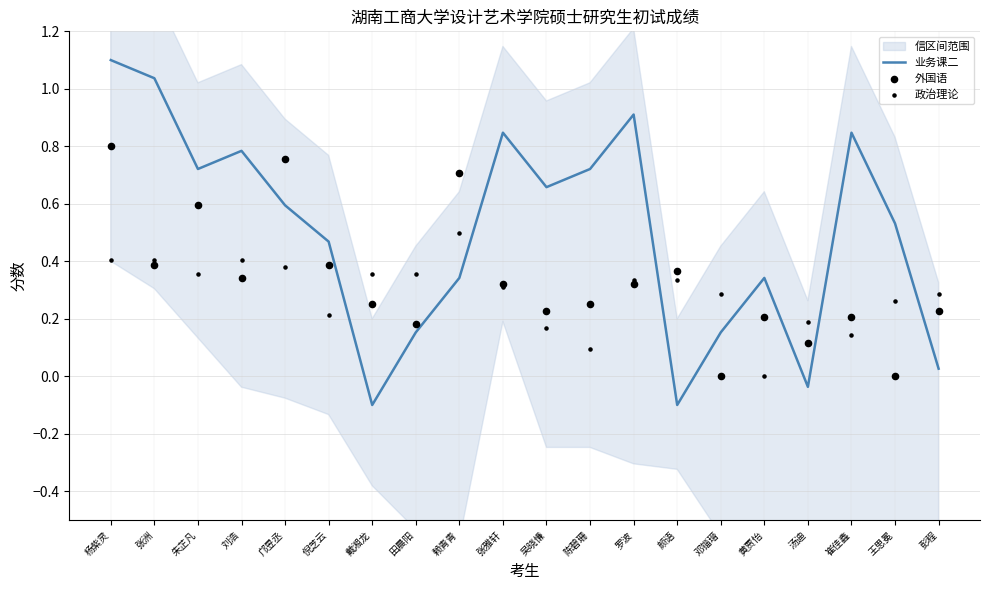

Which series contains the highest Y value?

业务课二